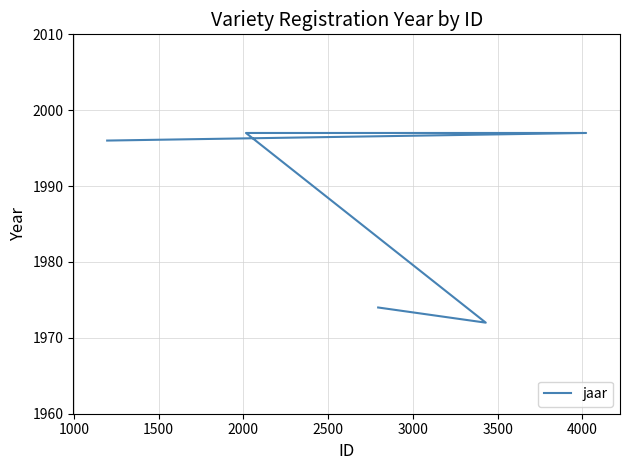

Is it true that the value at 2500 is 3099?

False